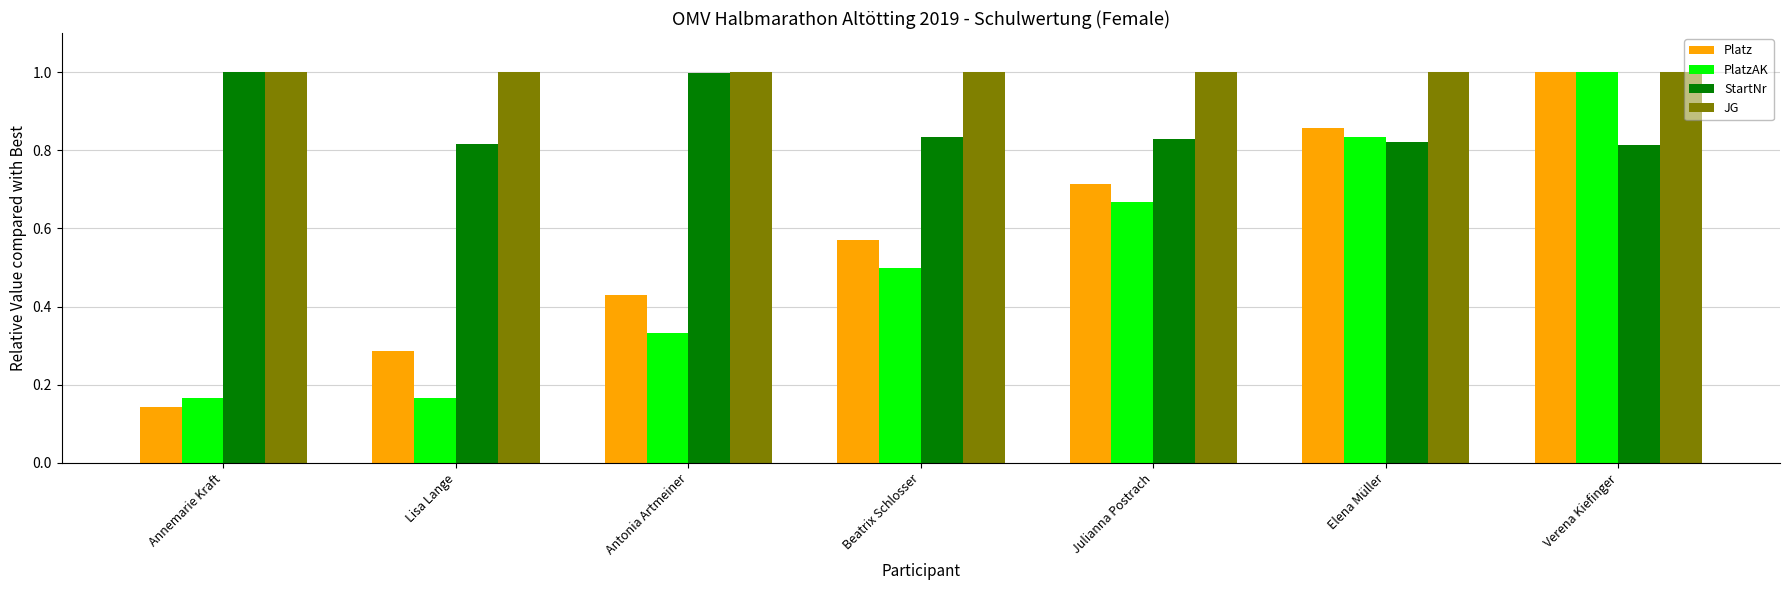

What is the sum of the StartNr values at Beatrix Schlosser and Verena Kiefinger?

1.6